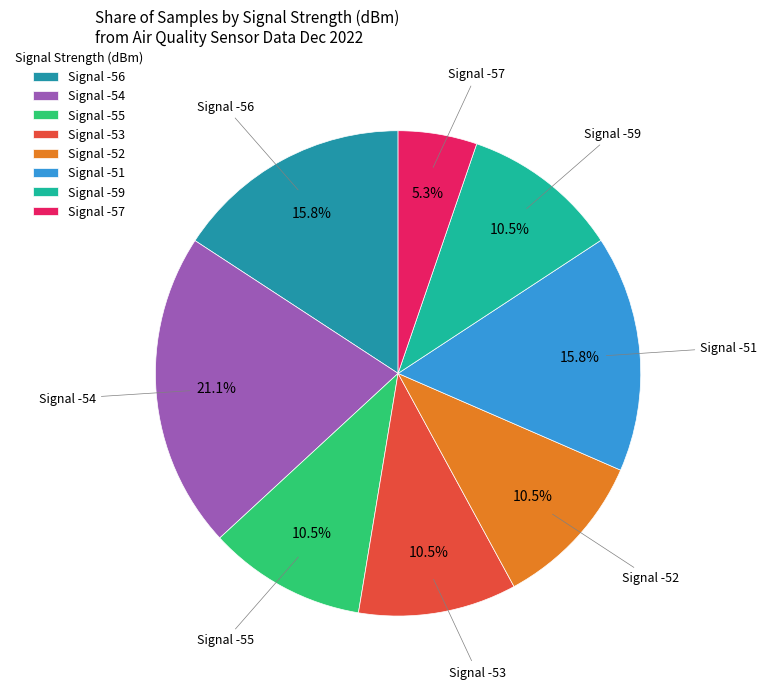

Combined, what portion of the pie is Signal -57 and Signal -52?

15.8%